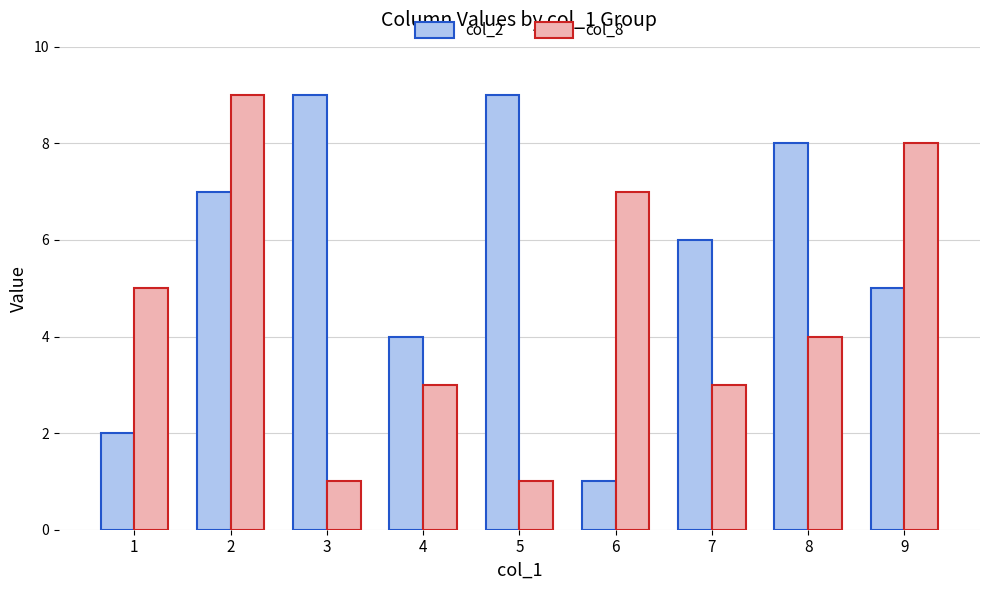

At which category is the sum across all series the highest?

2